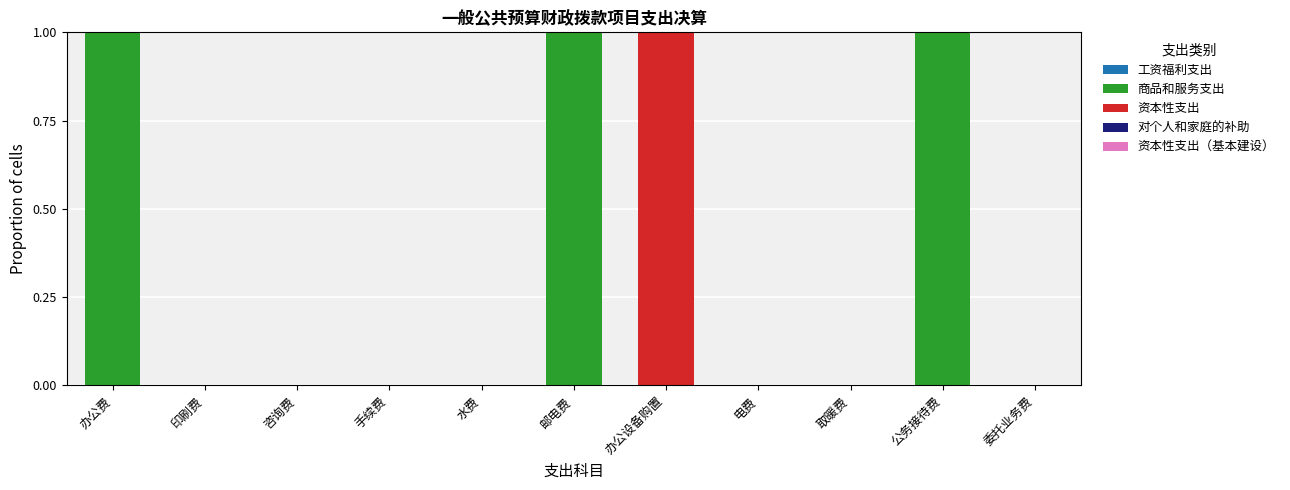

True or false: 商品和服务支出 has a value of 0 at 办公设备购置.

True